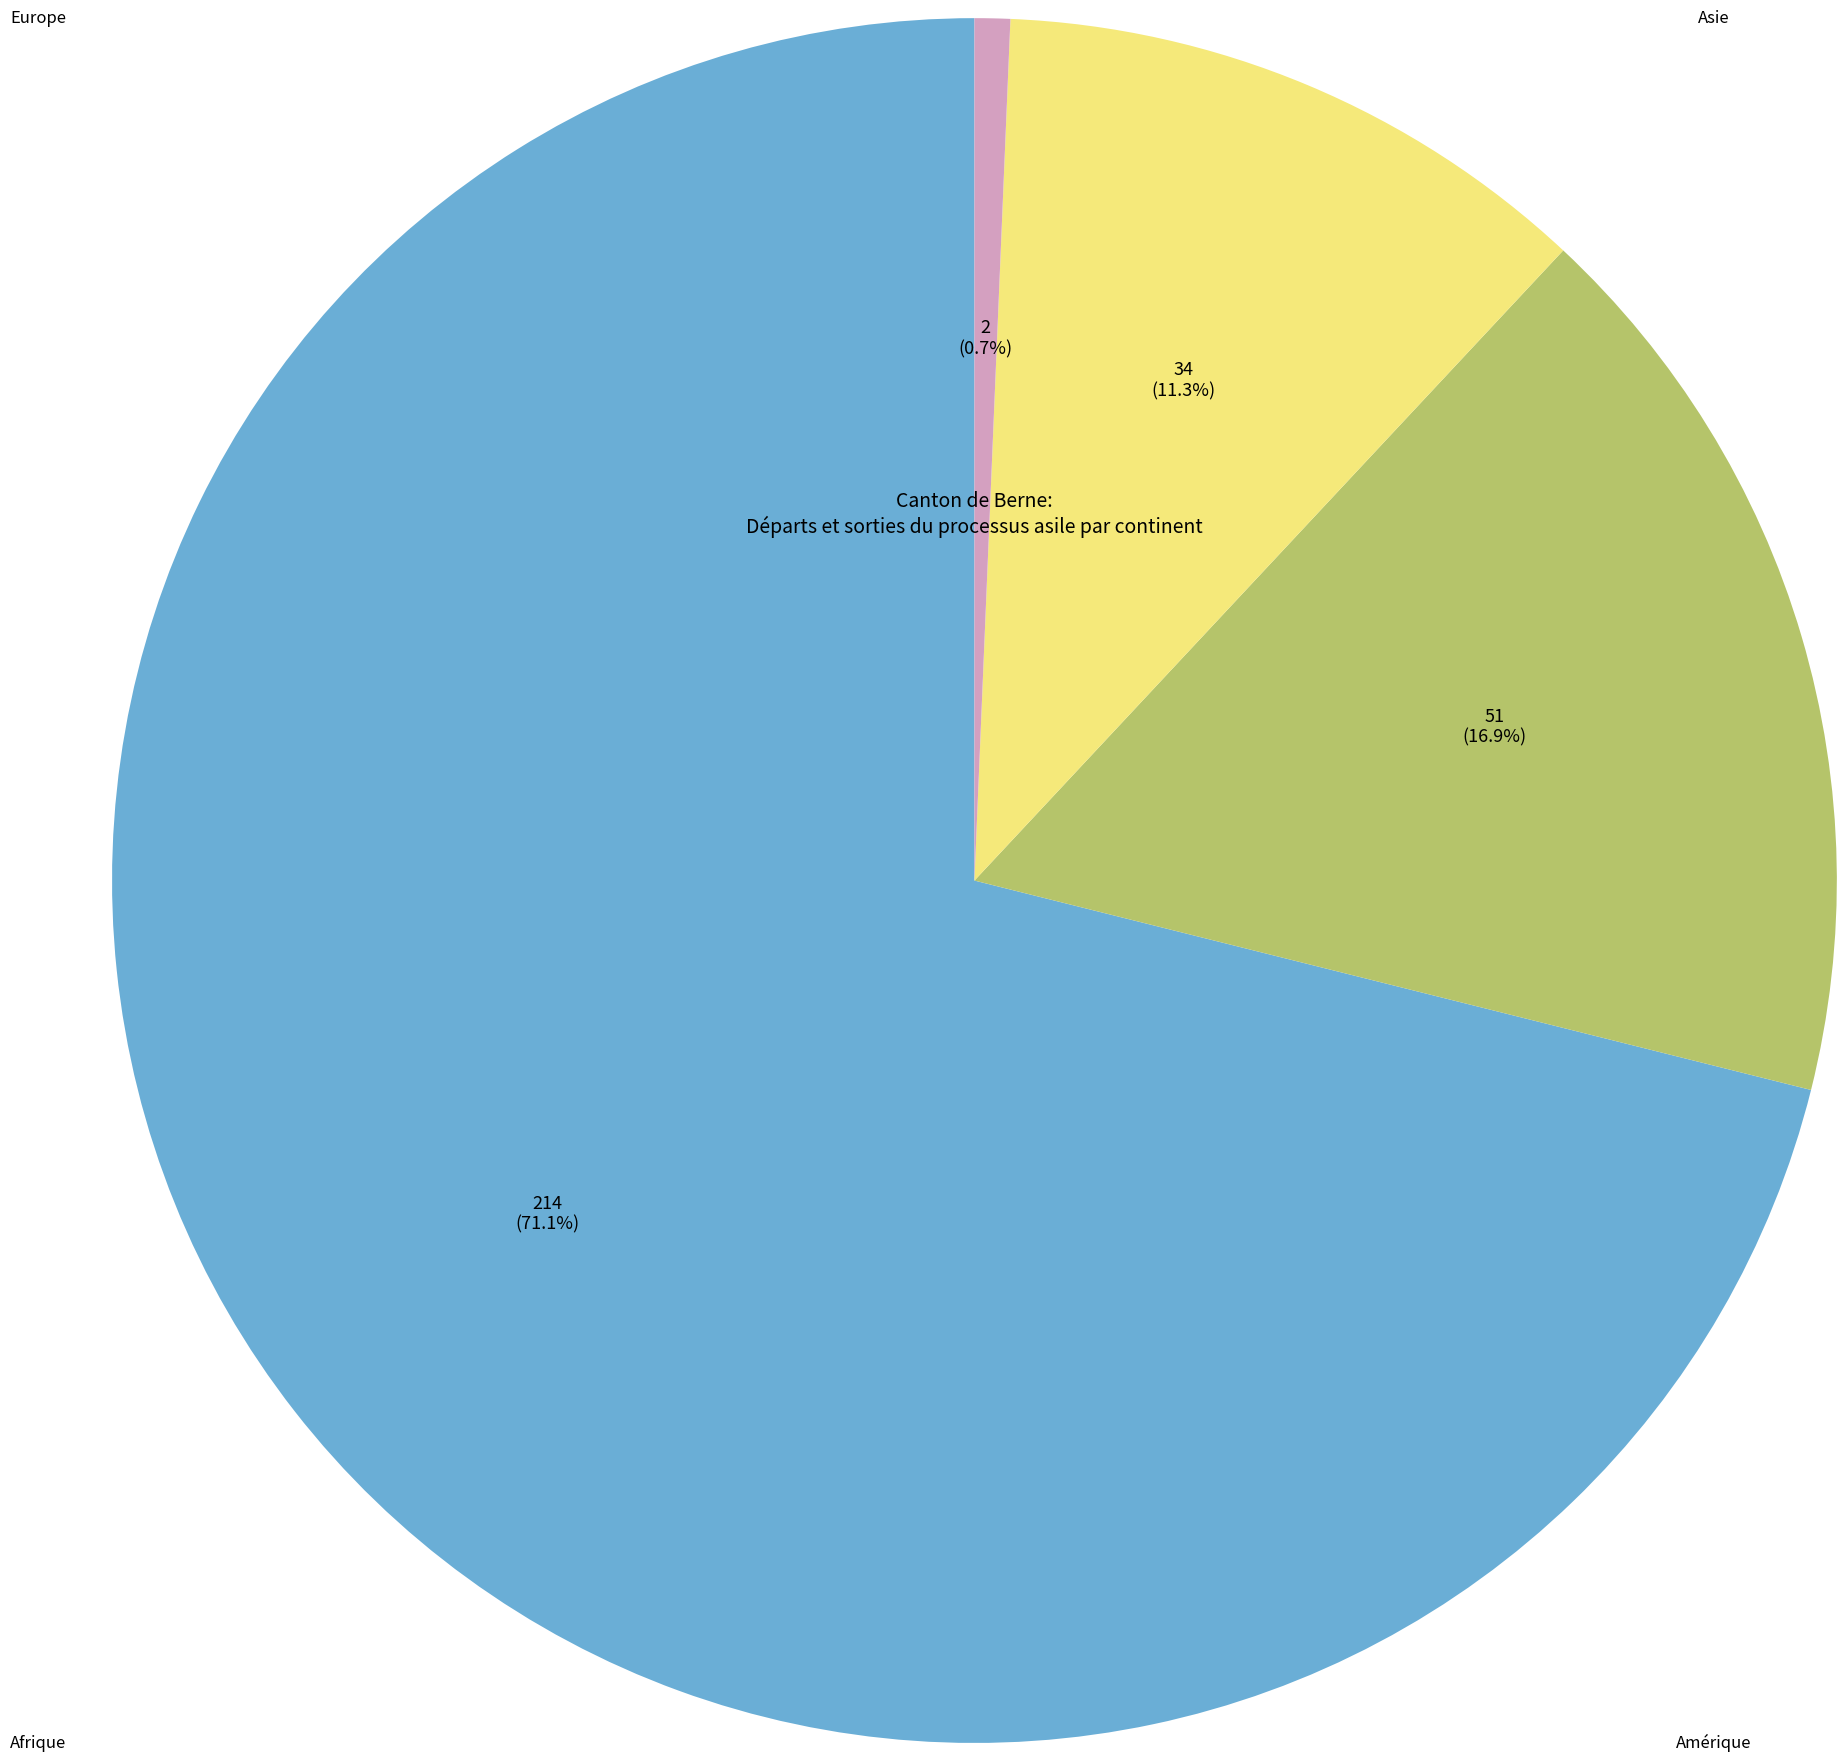

To the nearest percent, what is the difference between the largest and smallest slice percentages?

70%